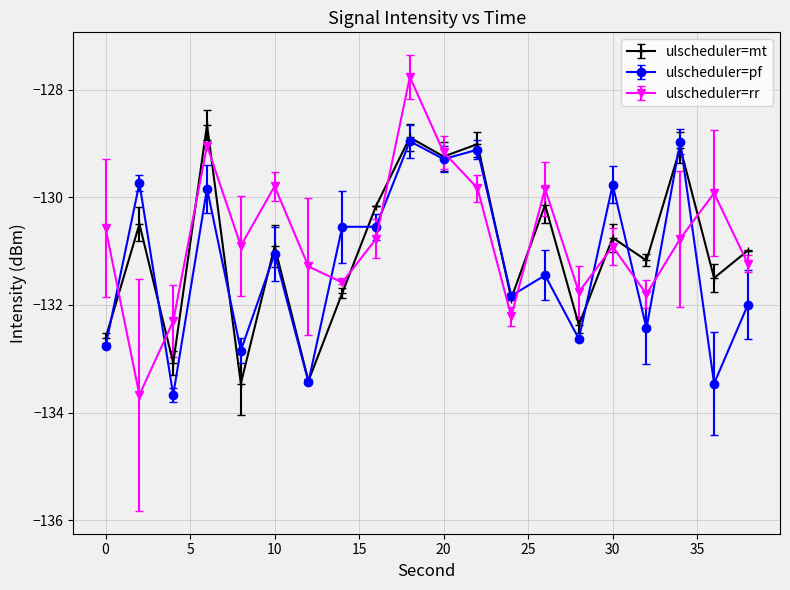

Which series has the largest range (max minus min)?

ulscheduler=rr